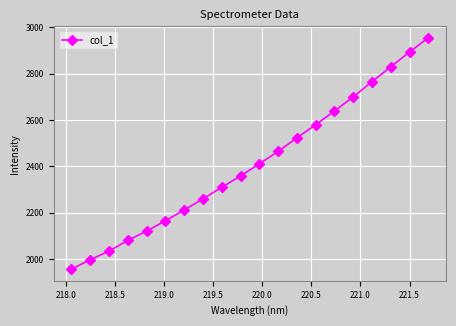

What is the average value?

2413.0